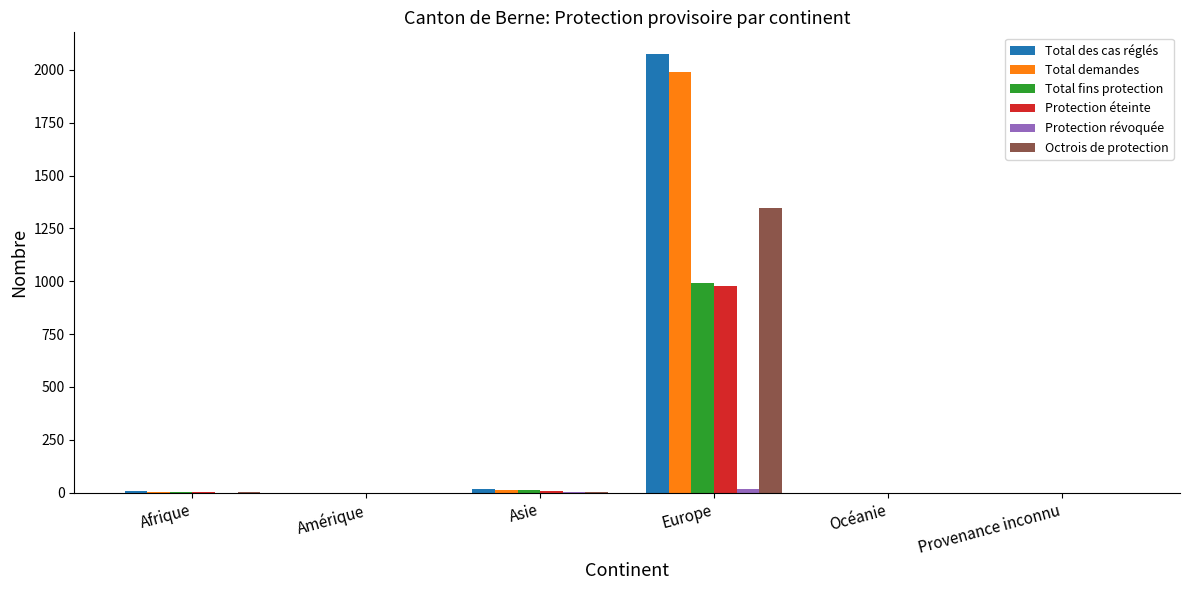

The value of Protection éteinte at Océanie is 483. True or false?

False